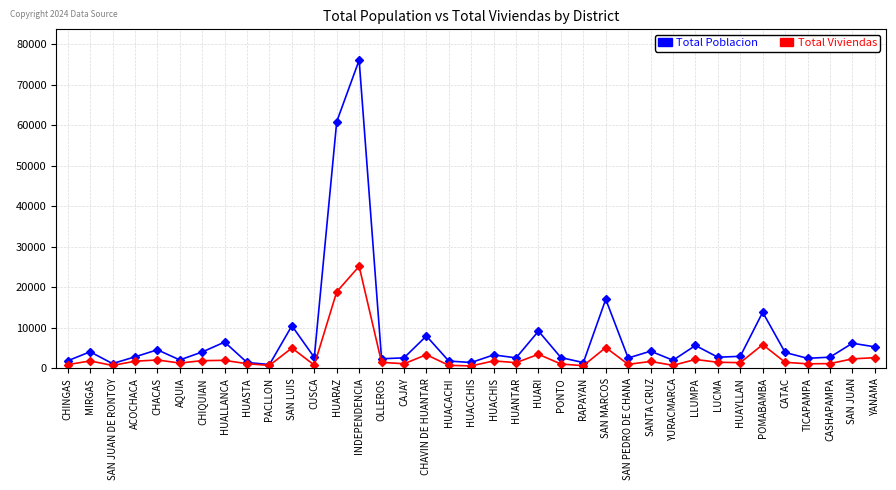

True or false: Total Viviendas has more than 0 interior local peaks.

True